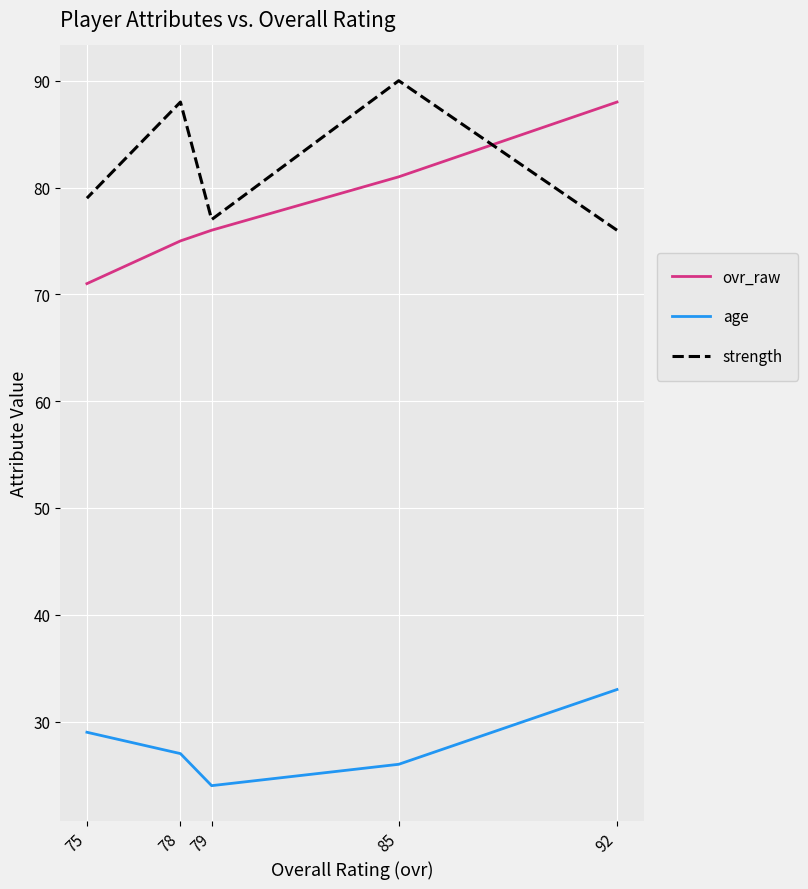

Between 92 and 75, which is larger?

92